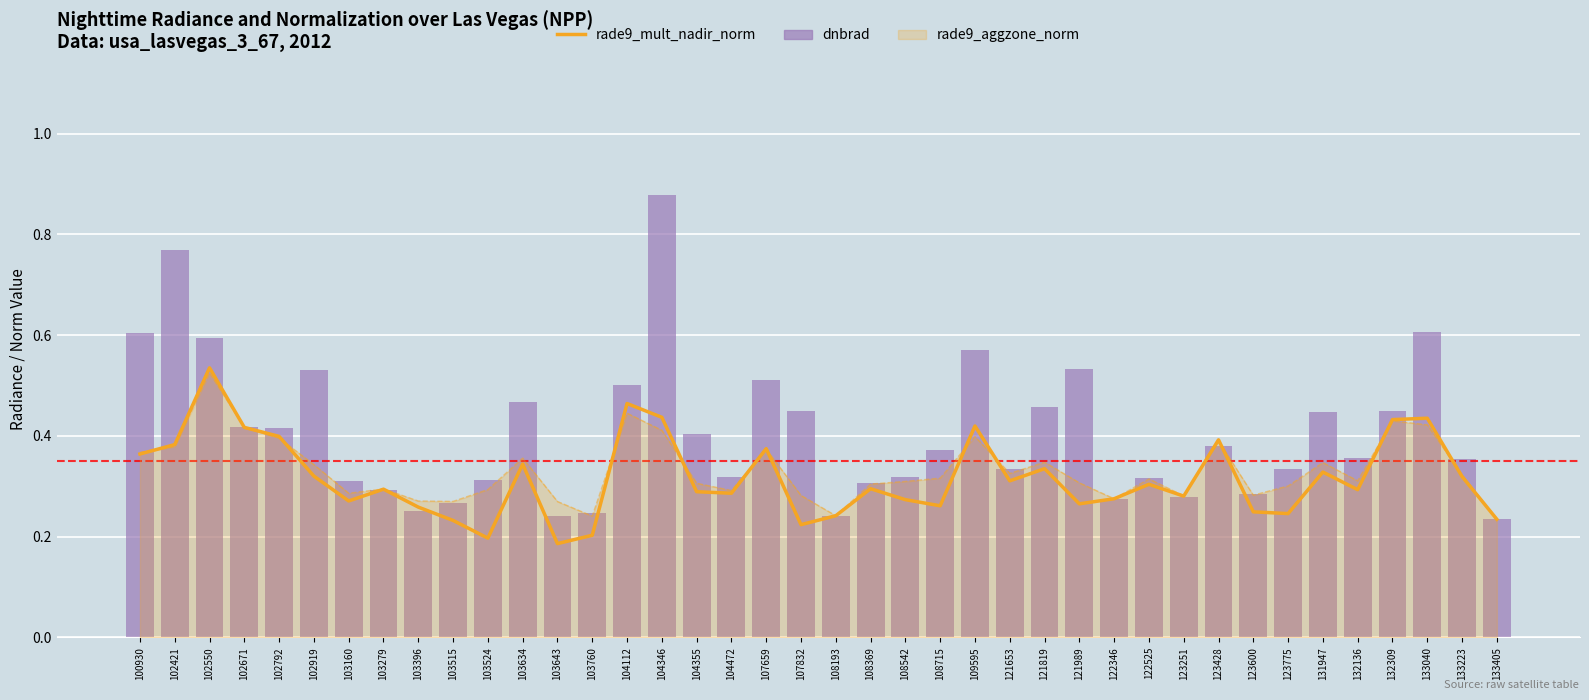

What is the sum of all rade9_mult_nadir_norm values?

12.7